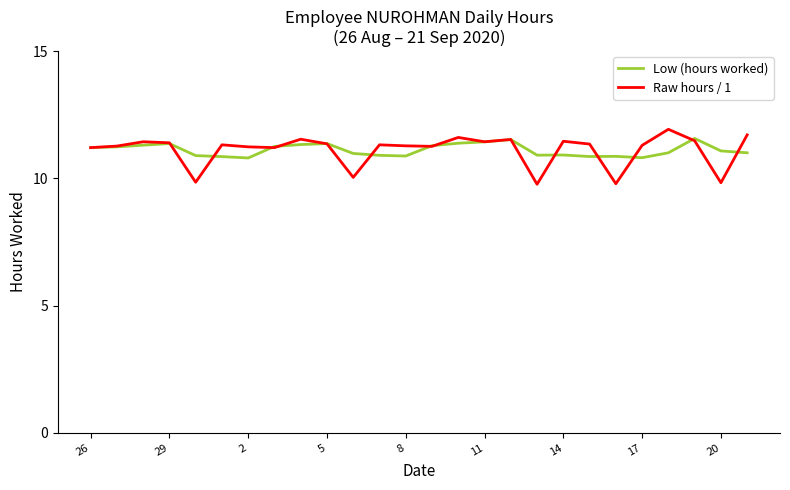

What is the smallest value displayed?

9.8